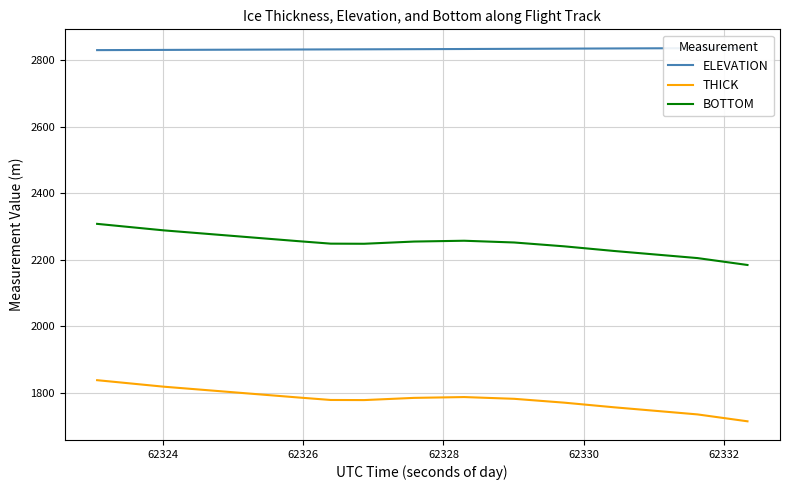

True or false: THICK and BOTTOM cross at least once.

False